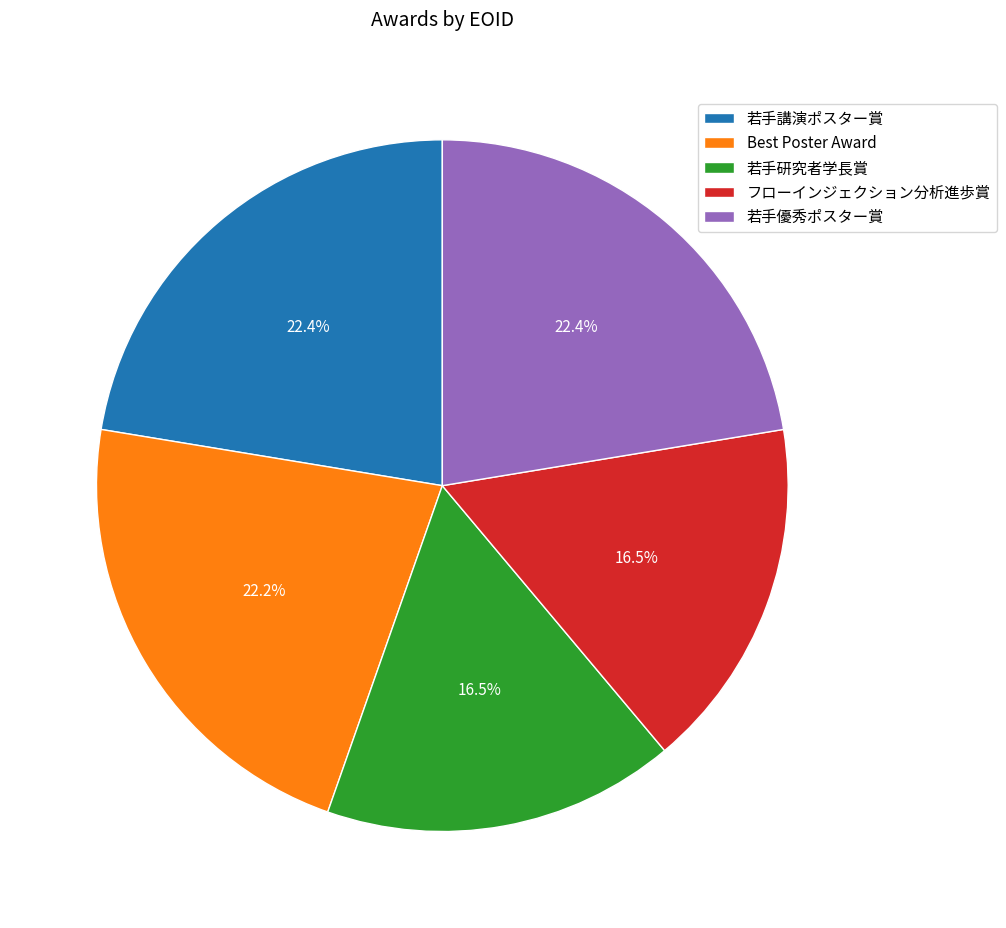

Between 若手優秀ポスター賞 and 若手研究者学長賞, which is larger?

若手優秀ポスター賞